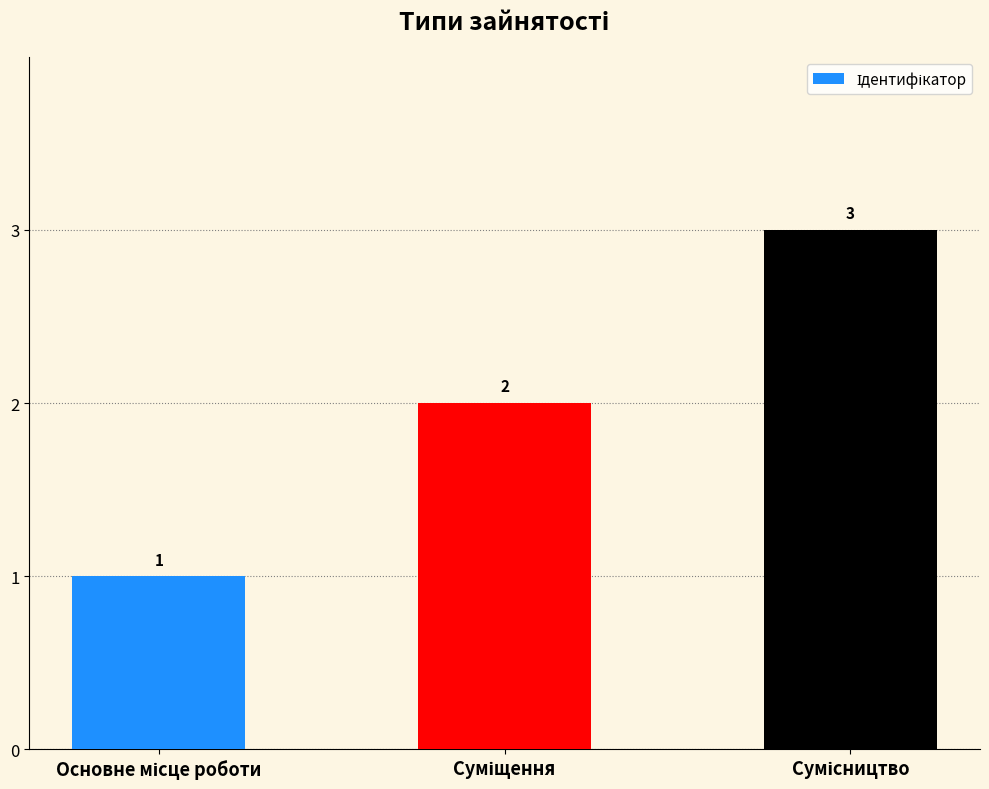

What is the sum of all values?

6